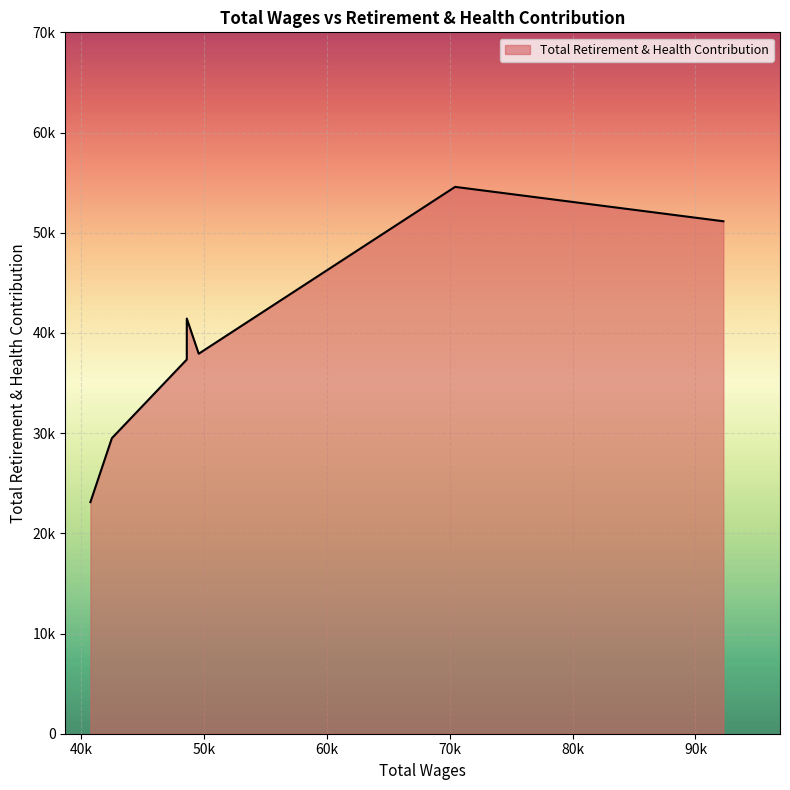

True or false: the data has more than 0 interior local peaks.

True